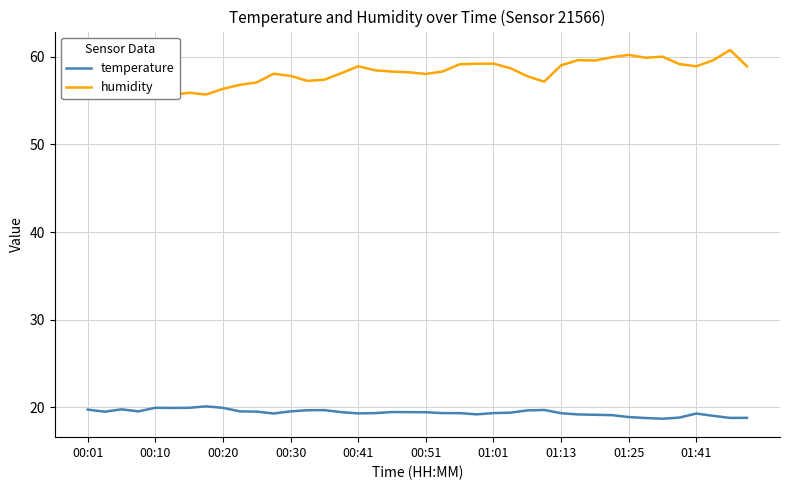

List the series in order of their peak value, lowest first.

temperature, humidity